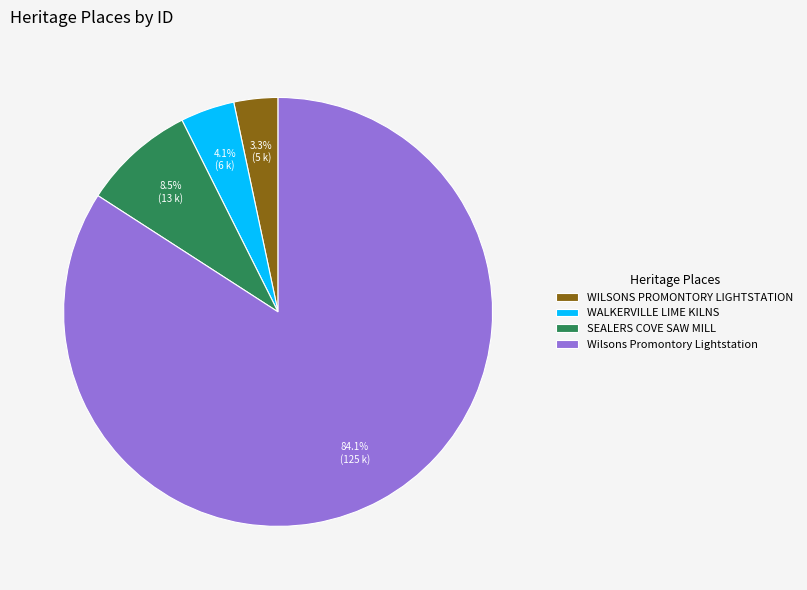

Which category has the biggest portion of the pie?

Wilsons Promontory Lightstation